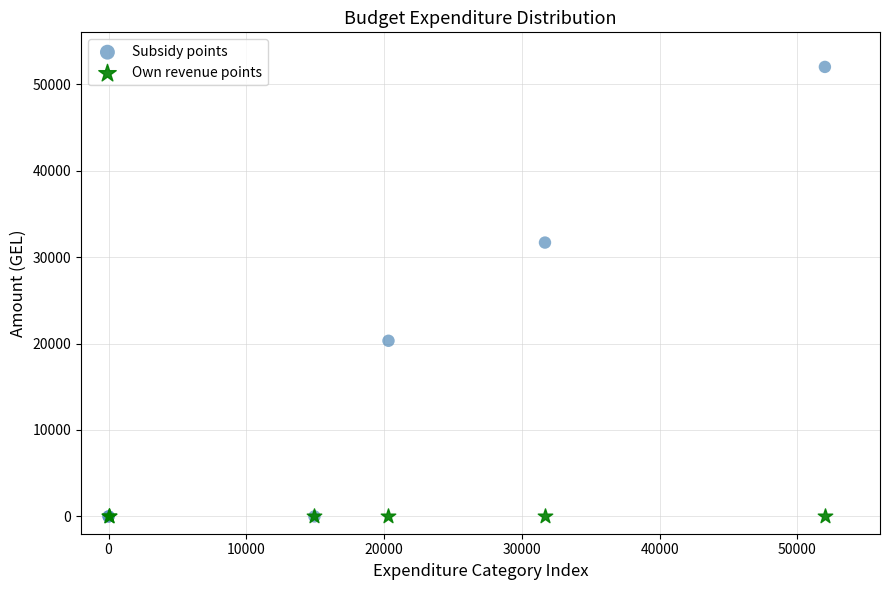

Which series contains the highest Y value?

Subsidy points